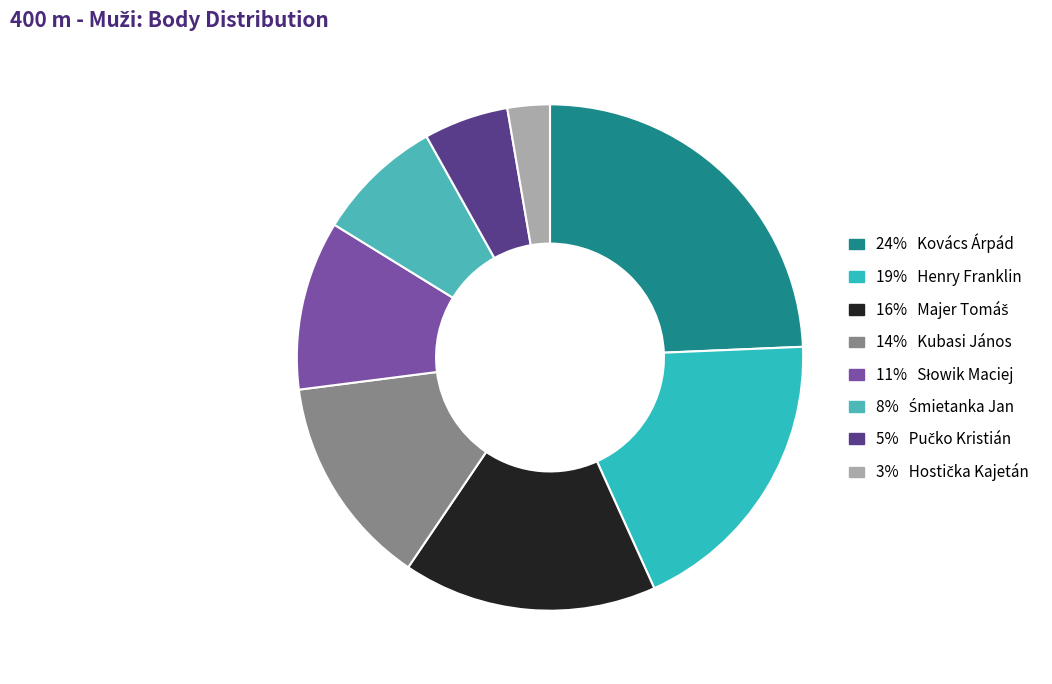

How many segments does this pie chart have?

8